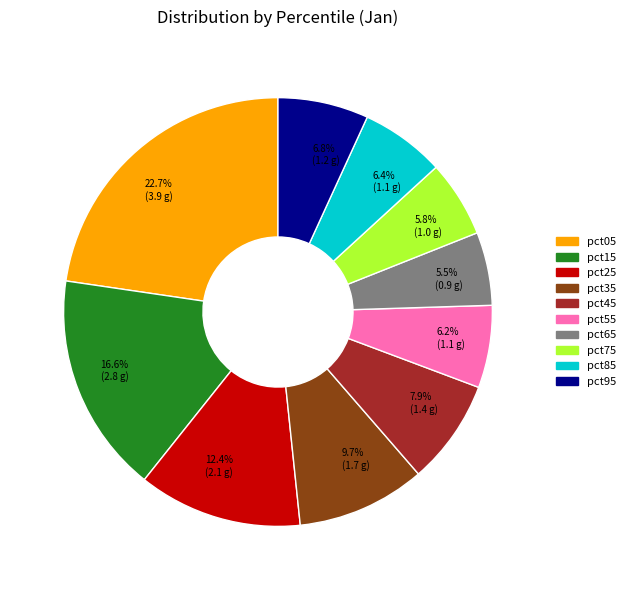

What percentage is NOT represented by 6.2% (1.1 g)?

93.8%